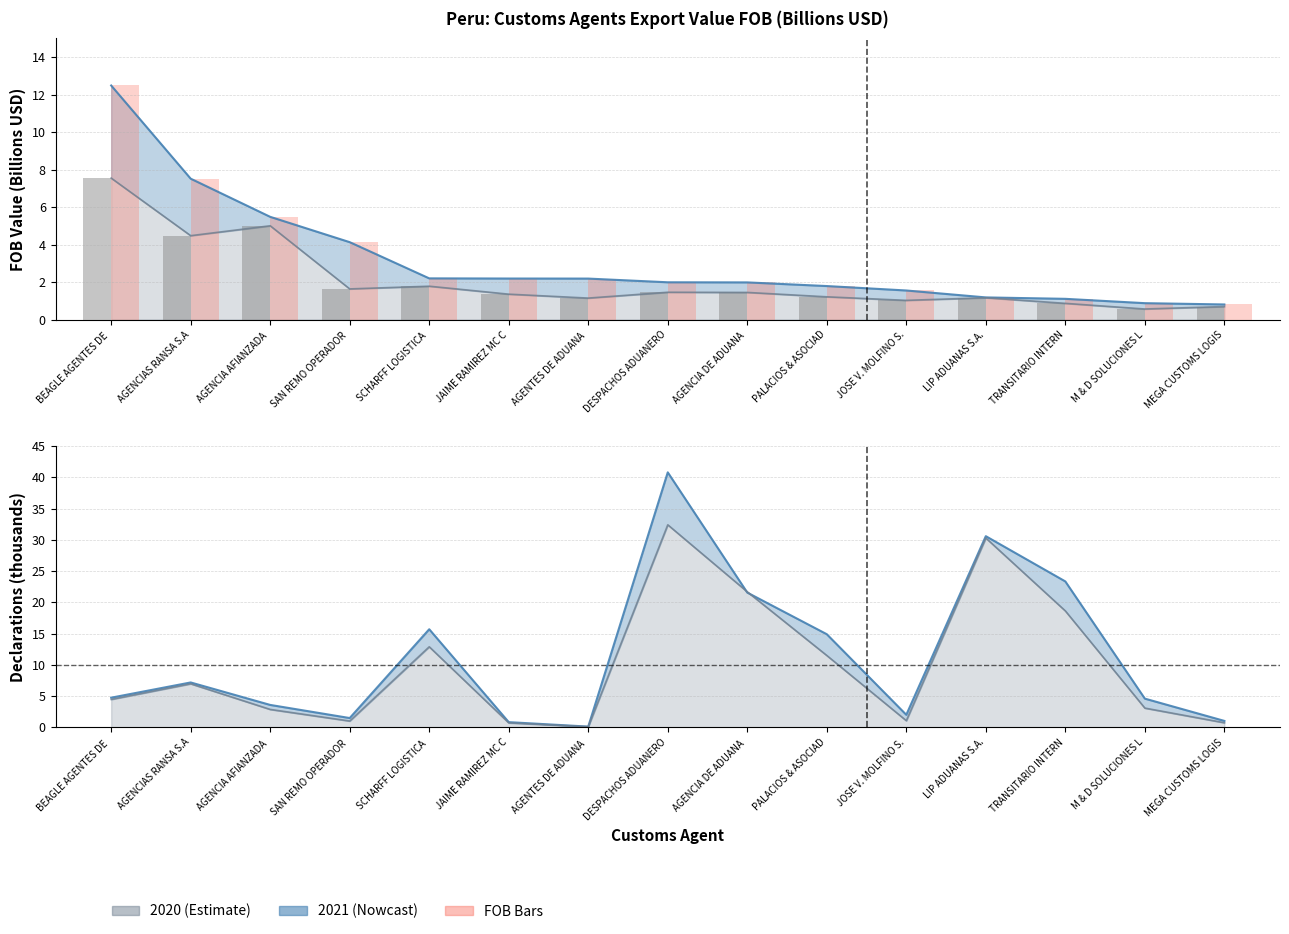

Between AGENCIAS RANSA S.A and MEGA CUSTOMS LOGIS, which is larger?

AGENCIAS RANSA S.A